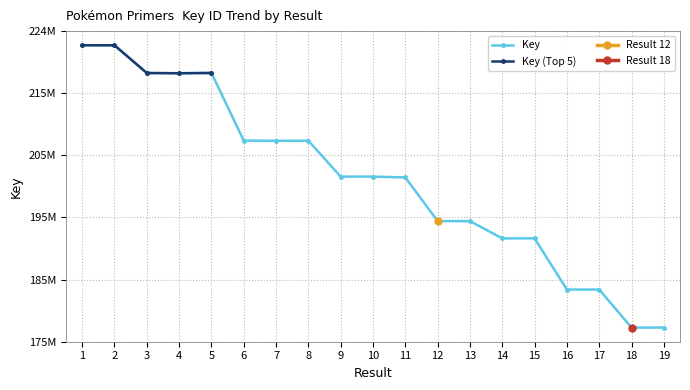

Where does the data first go above 201881472?

1